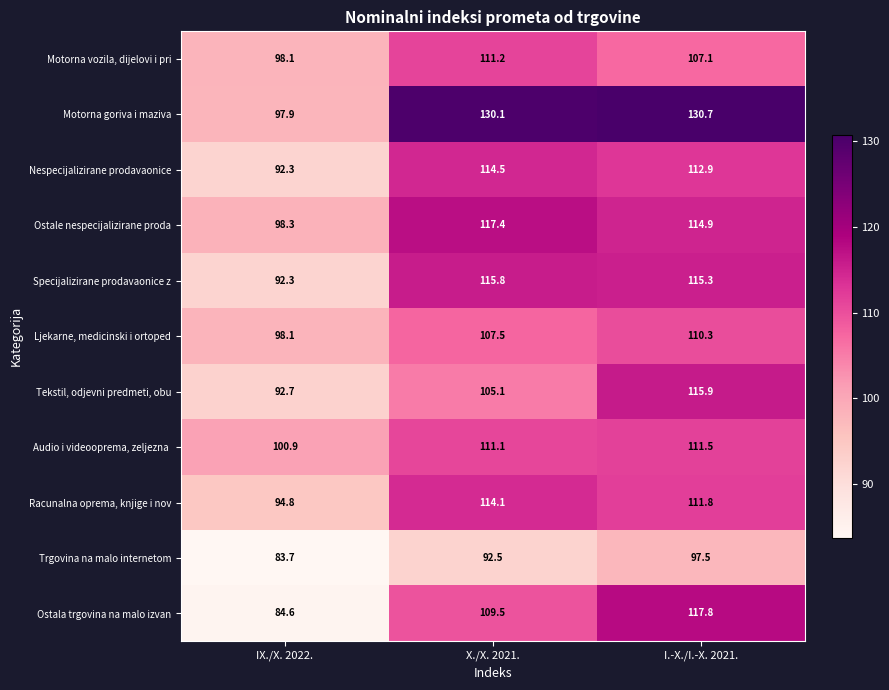

Which series has the largest total across all categories?

Motorna goriva i maziva